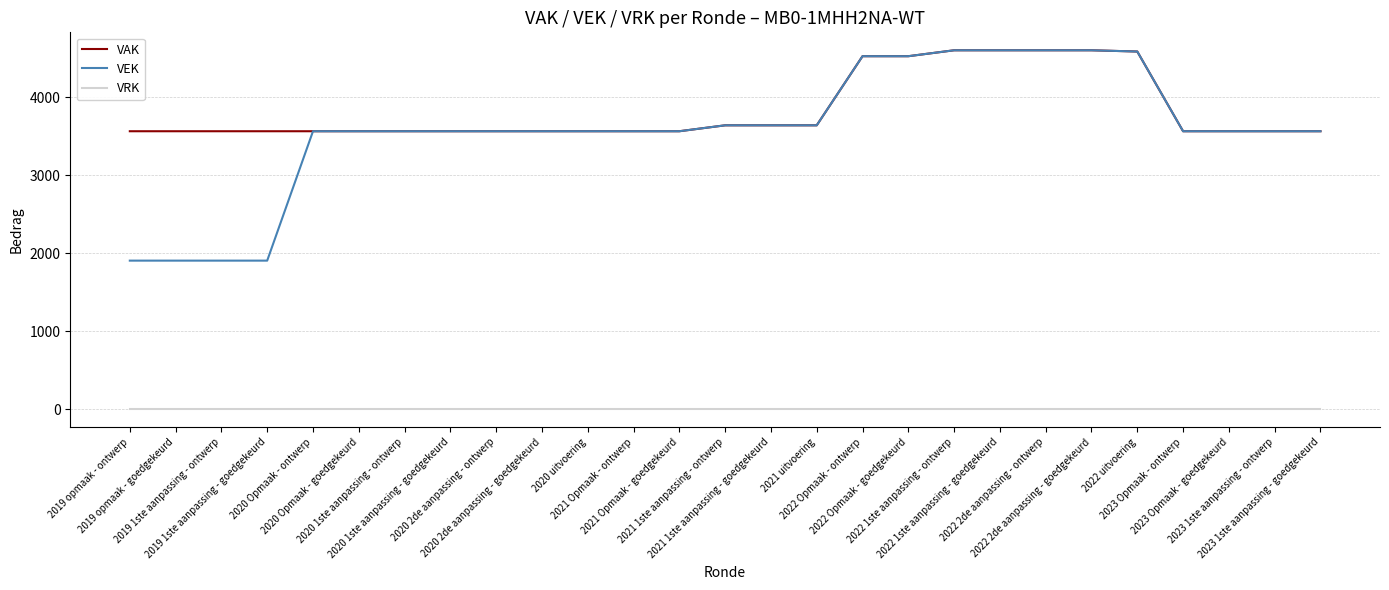

True or false: VRK and VEK cross at least once.

False